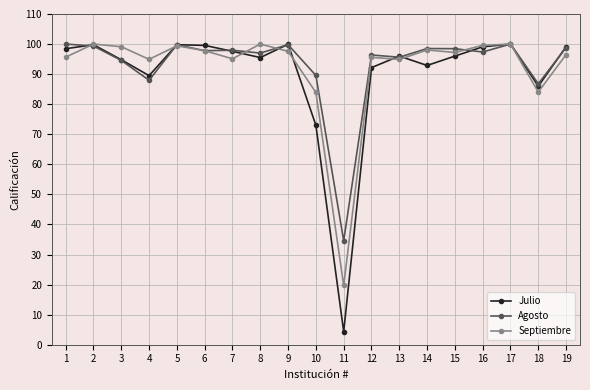

At how many categories does at least one series exceed 66?

18